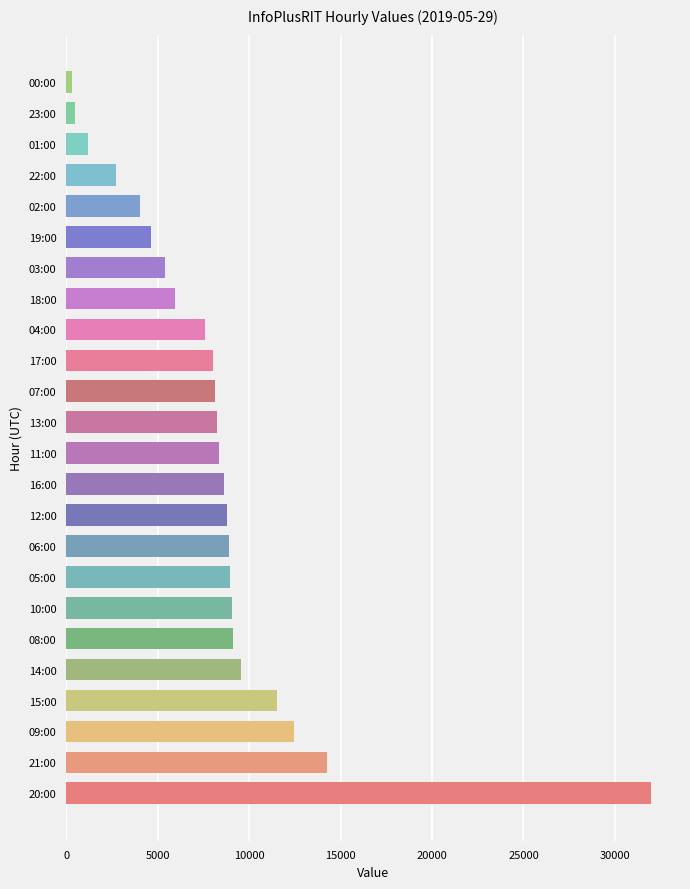

What is the difference between the maximum and minimum values?

31617